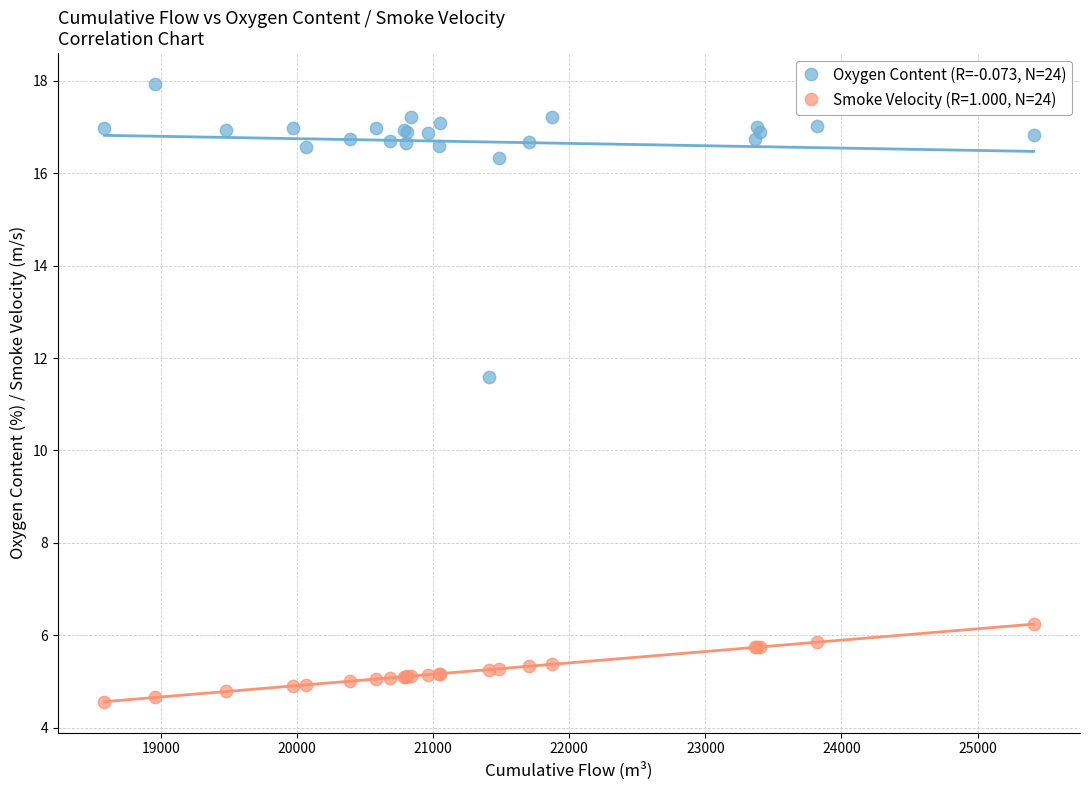

Which series reaches the minimum Y coordinate?

Smoke Velocity (R=1.000, N=24)